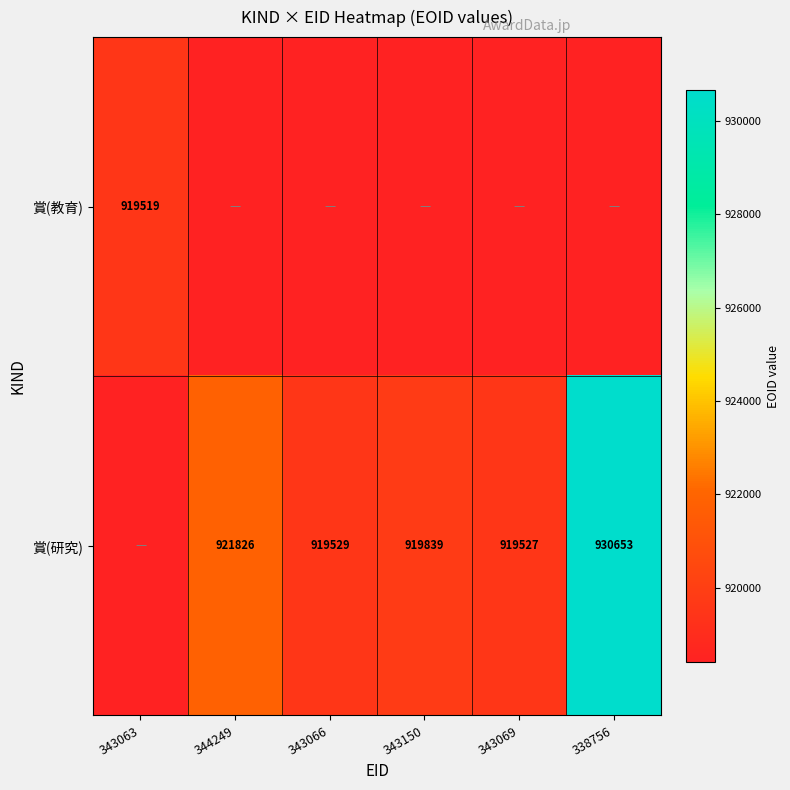

At which category is the sum across all series the highest?

338756